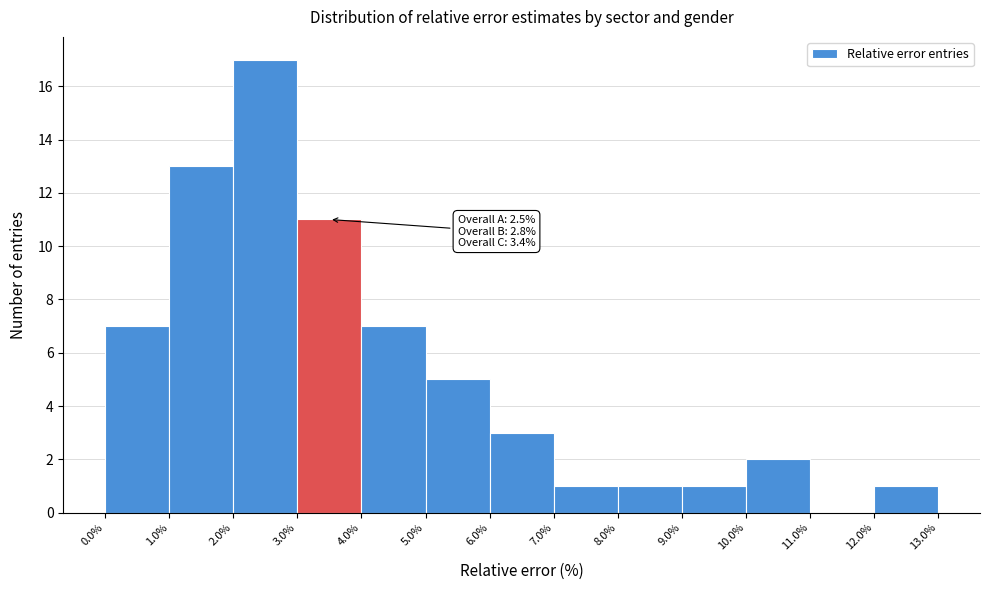

Over which range of the x-axis is the bar tallest?

2.0% to 3.0%